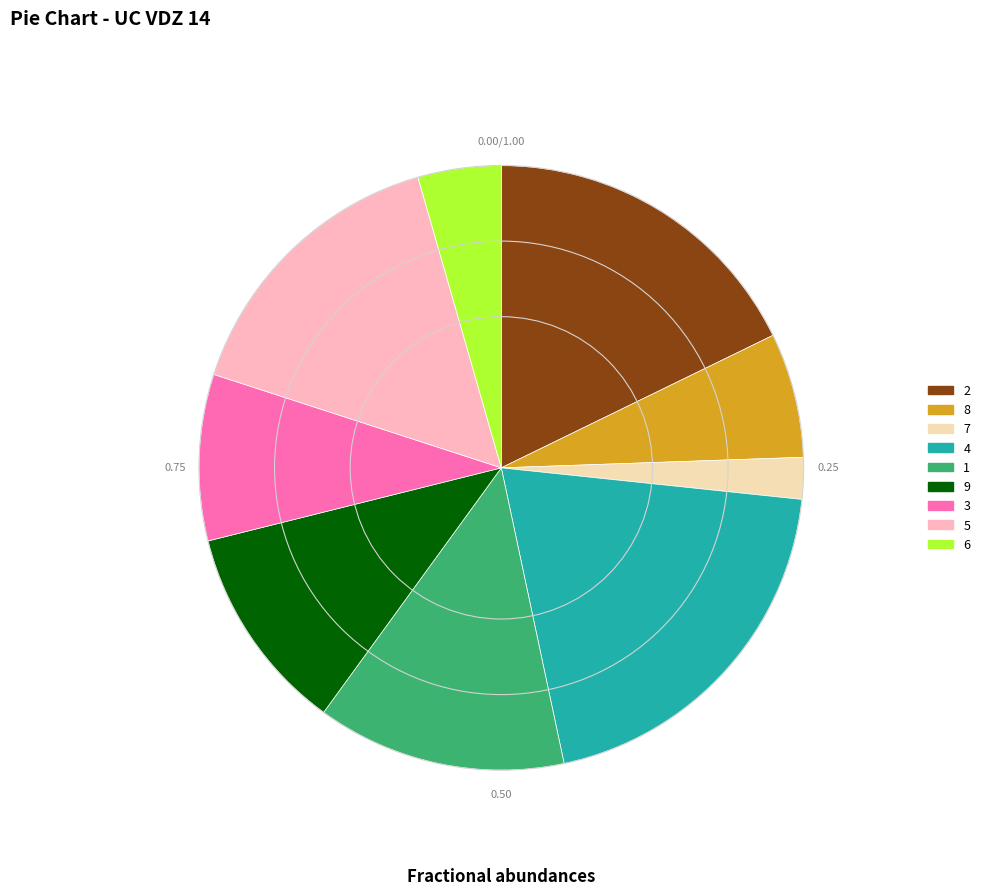

Does 6 represent more than half of the total?

No